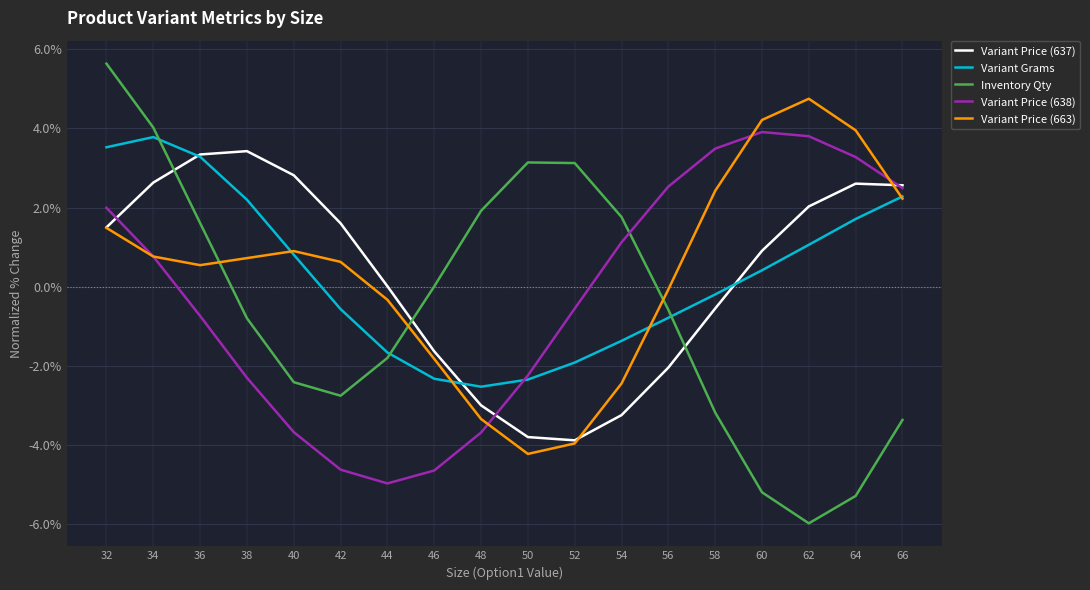

What is the greatest value displayed?

5.6